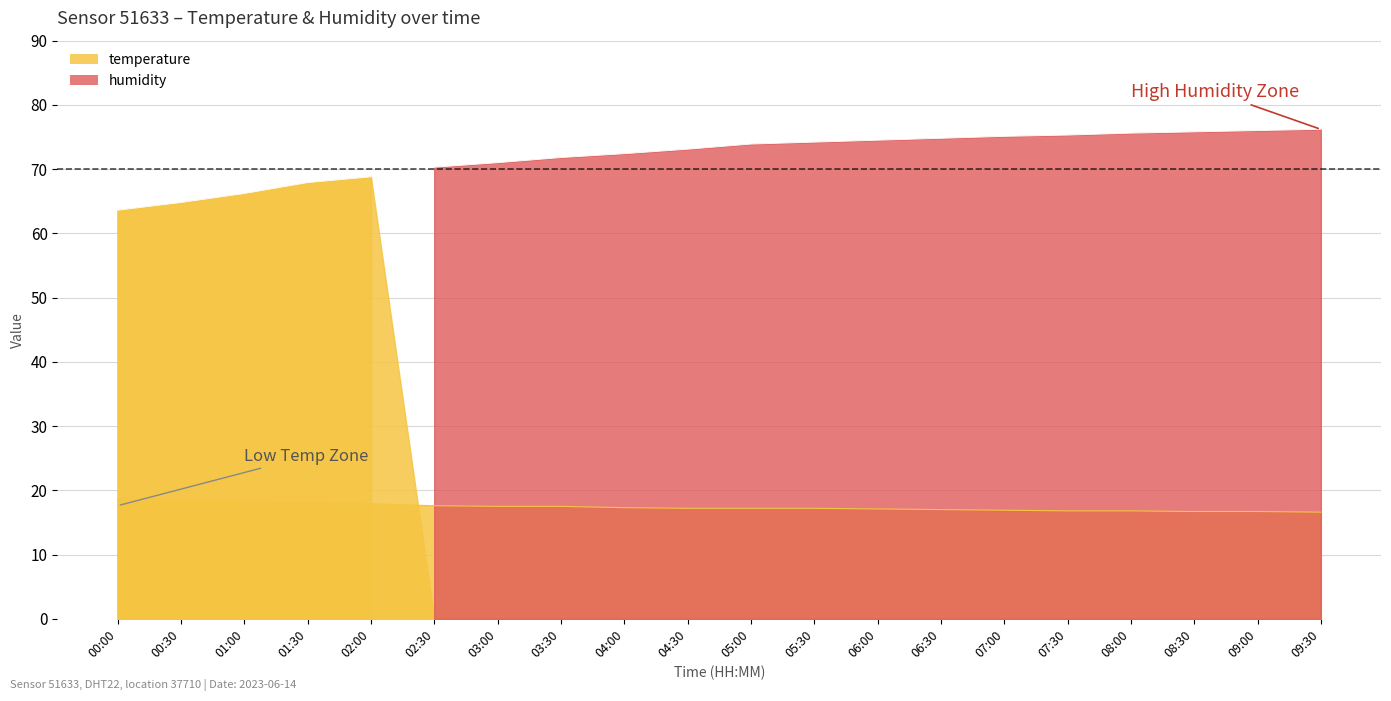

What is the total value across all series at 02:00?

86.7